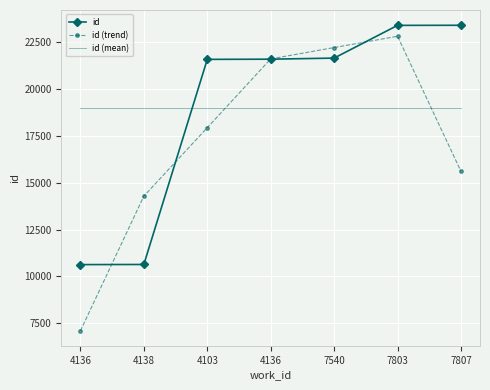

How many distinct data groups are displayed?

3